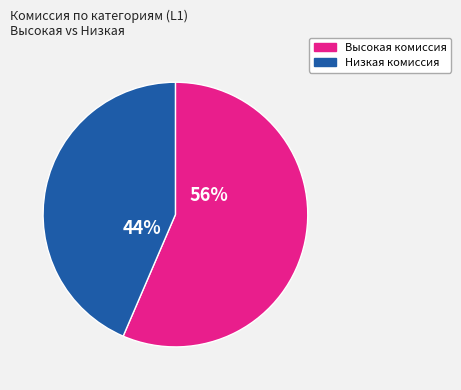

To the nearest percent, what is the average slice percentage?

50%